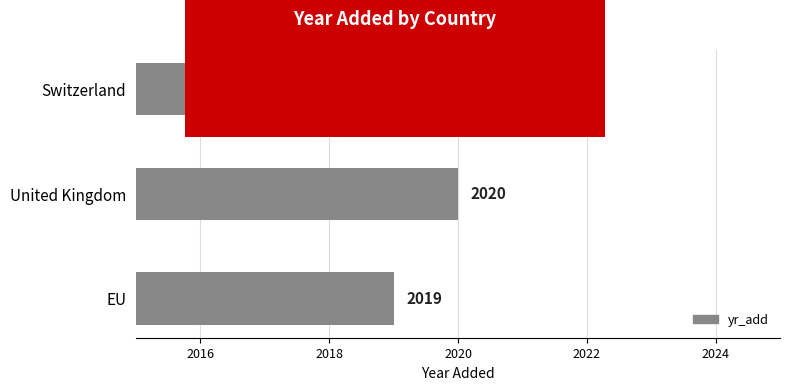

The chart shows a value of 2019 at Switzerland. True or false?

True